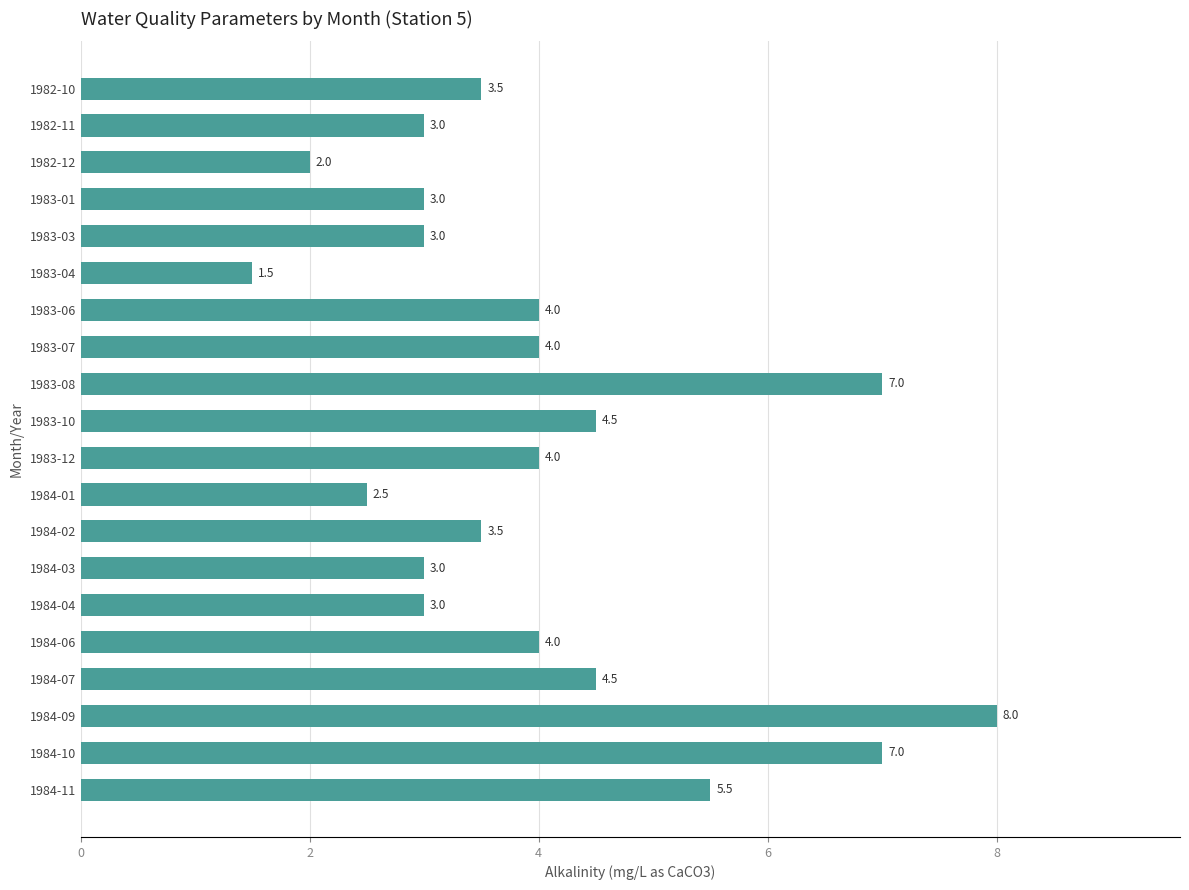

True or false: the data shows 7.0 at 1984-10.

True